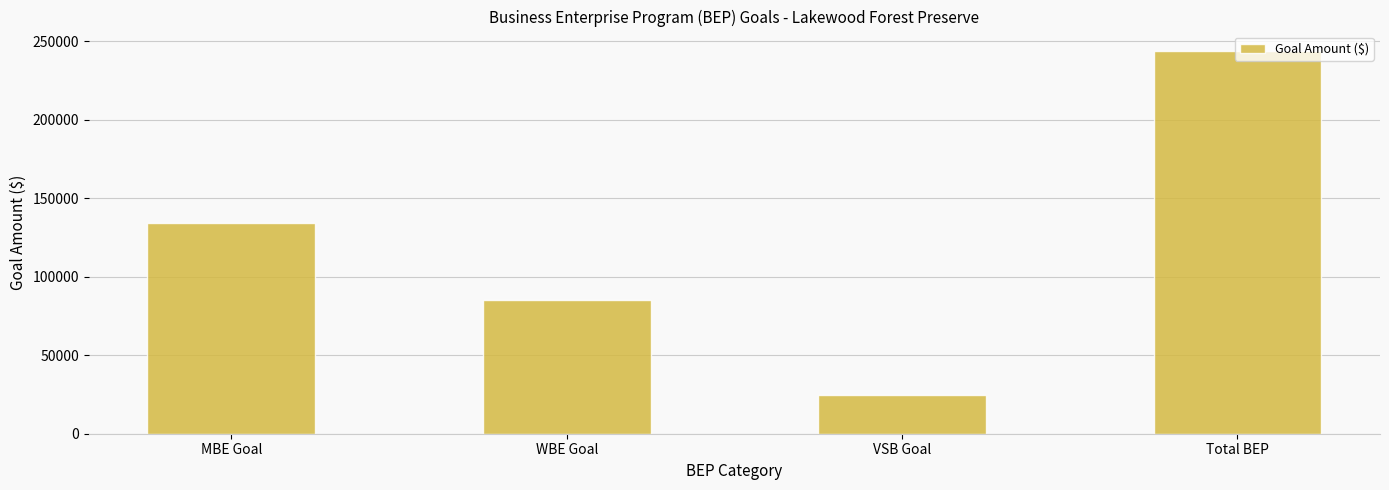

At which label does the data first exceed 134158?

MBE Goal